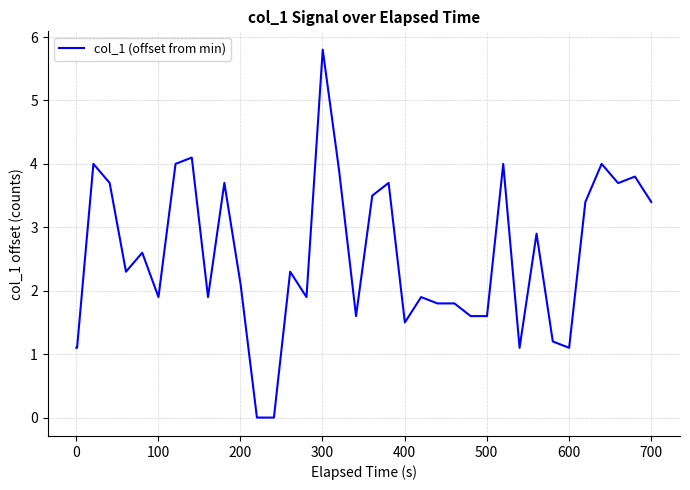

What is the difference between the maximum and minimum values?

5.8